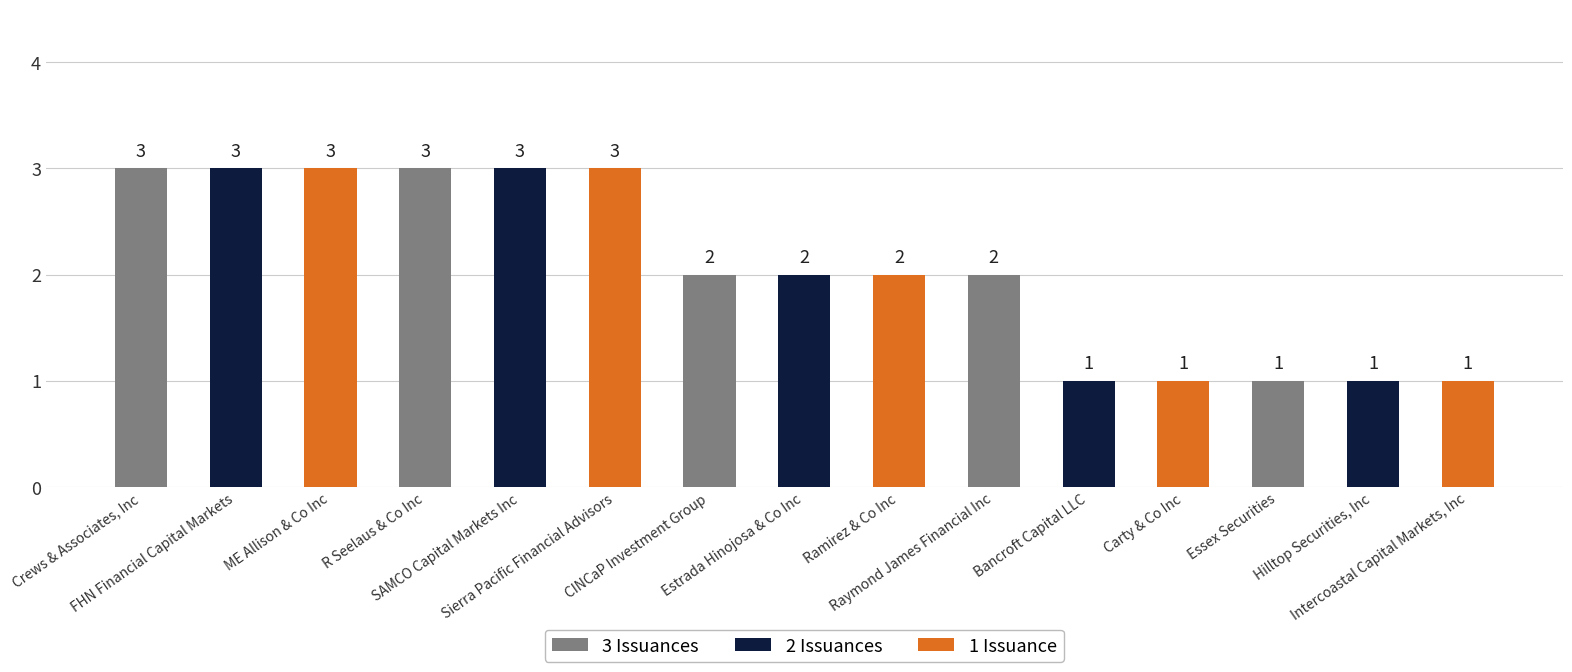

How many bars are there in total?

15